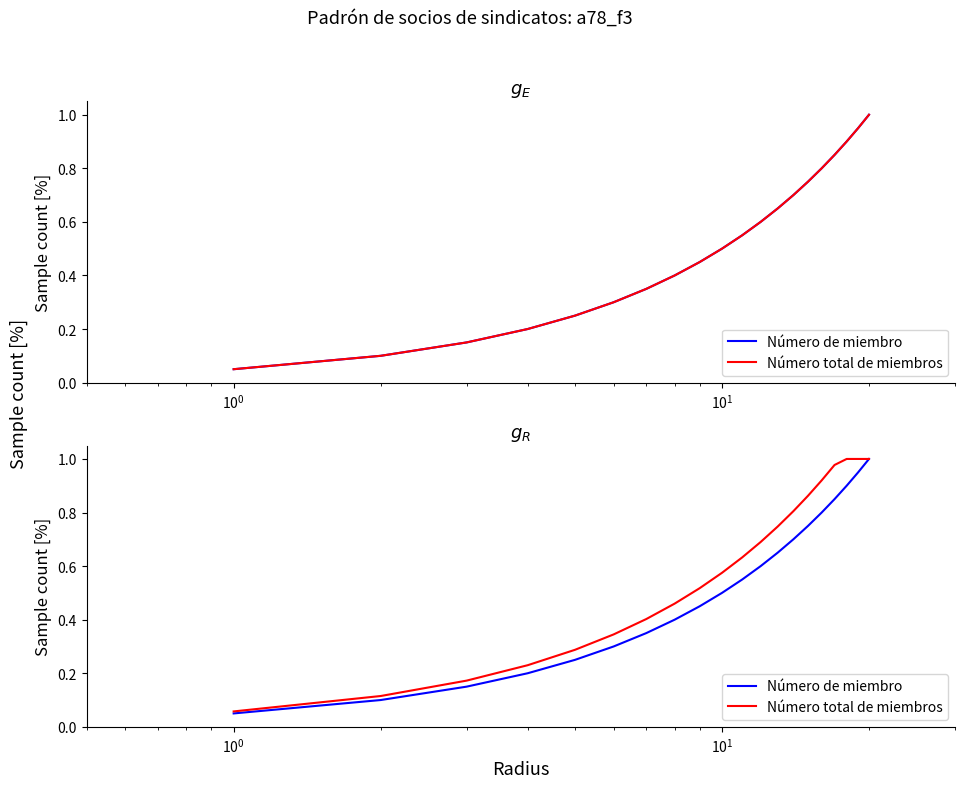

Is this an area chart (filled region under the line)?

No